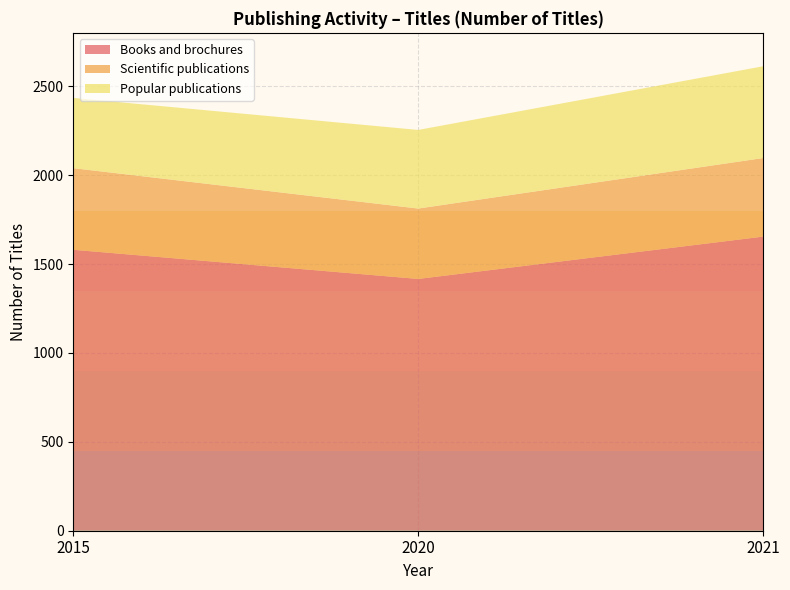

Reading right to left, transcribe all the data shown in this chart.

Books and brochures: 2021=1654	2020=1416	2015=1580
Scientific publications: 2021=442	2020=396	2015=459
Popular publications: 2021=516	2020=442	2015=395